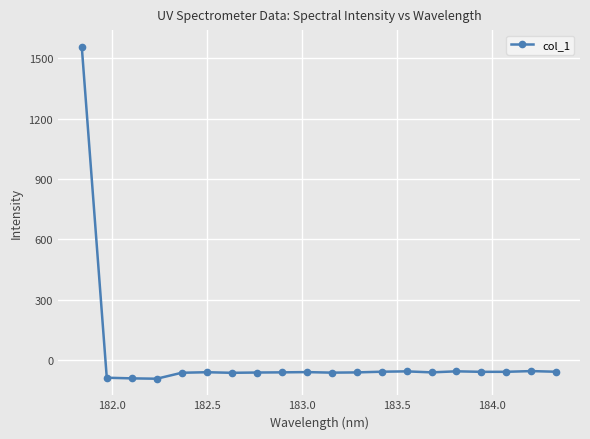

How many data points does each series have?

20